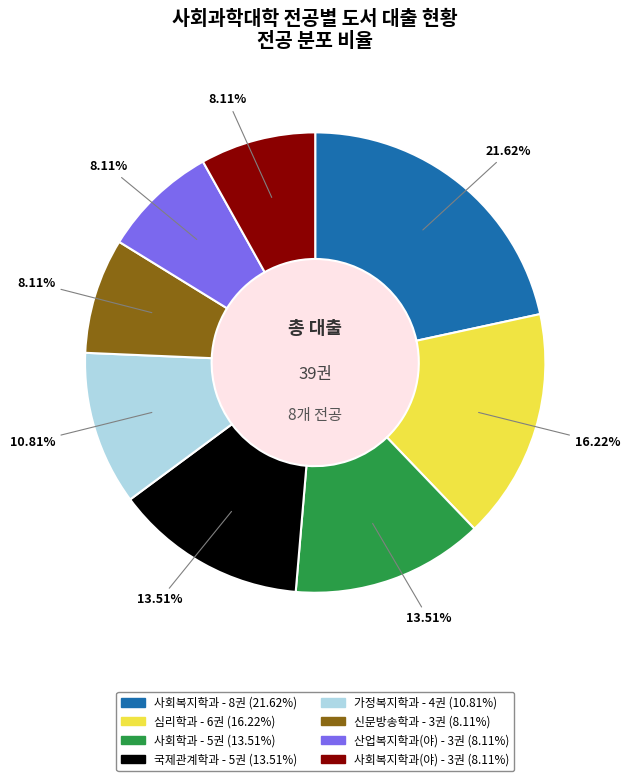

Is there a majority slice in this chart?

No